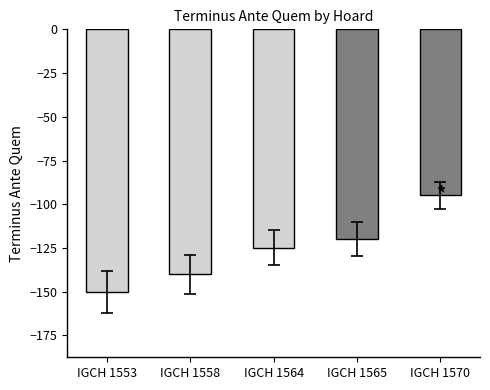

Reading left to right, list all the values displayed in this chart.

IGCH 1553=-150	IGCH 1558=-140	IGCH 1564=-125	IGCH 1565=-120	IGCH 1570=-95